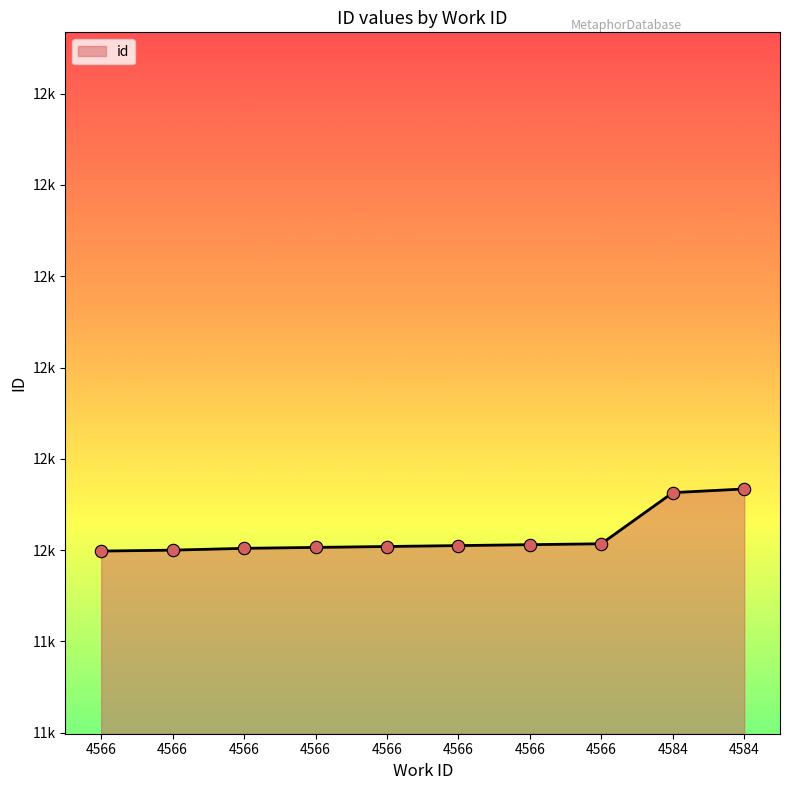

What is the change in value from 4566 to 4584?

+62